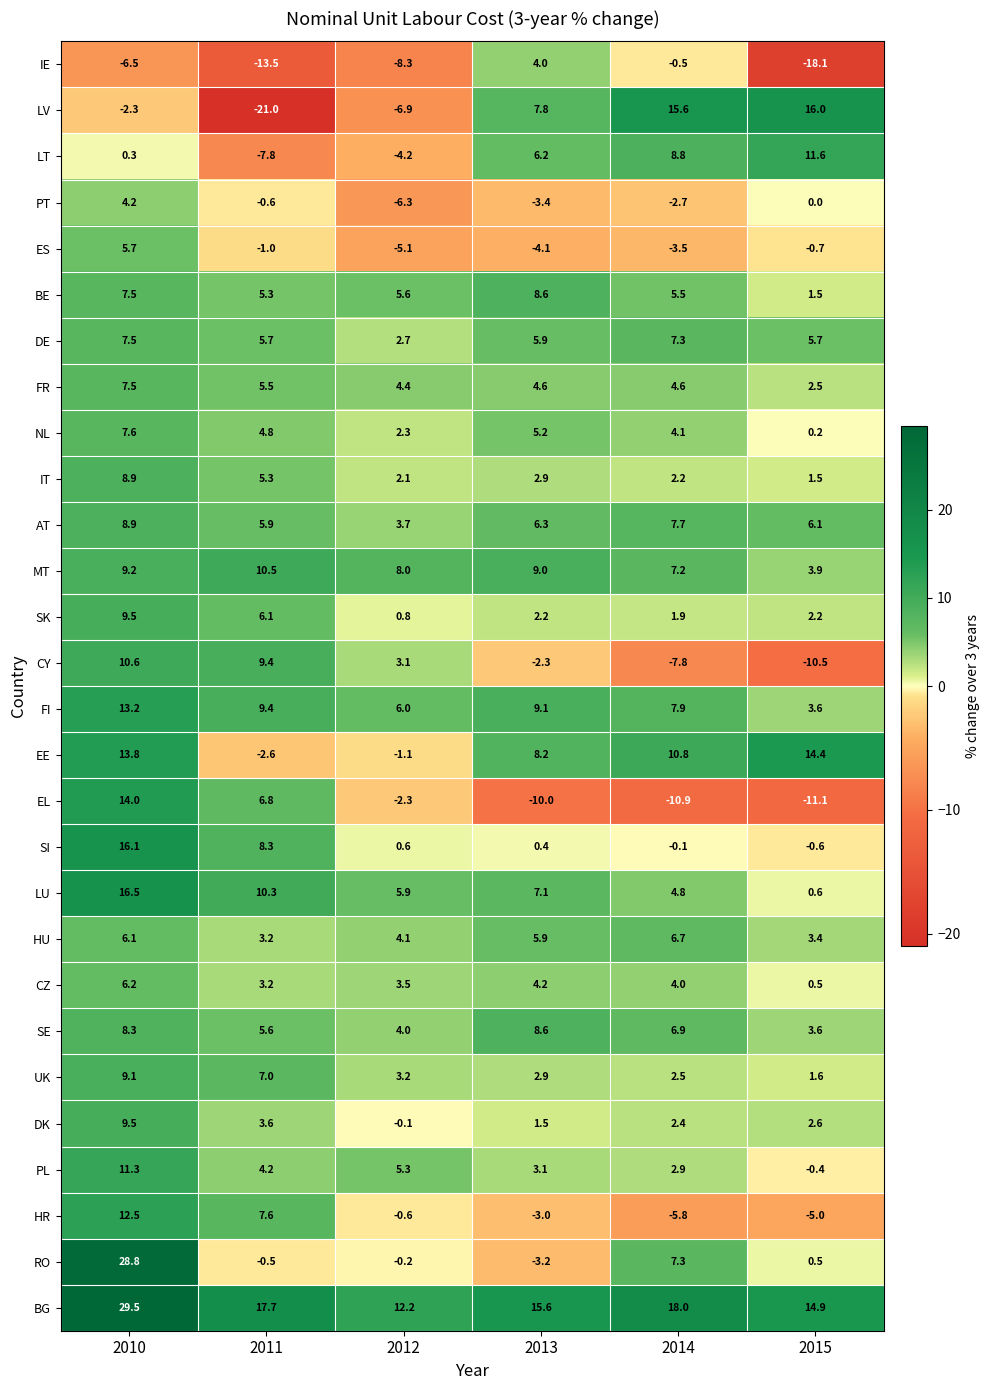

What is the spread (max minus min) of values at 2010?

36.0